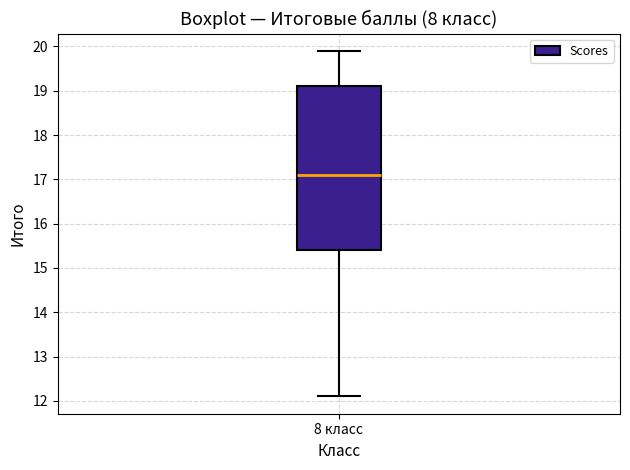

Where does the median line of the box for 8 класс sit on the y-axis? The values are not printed on the chart, so give them approximately, as read against the axis.

17.1